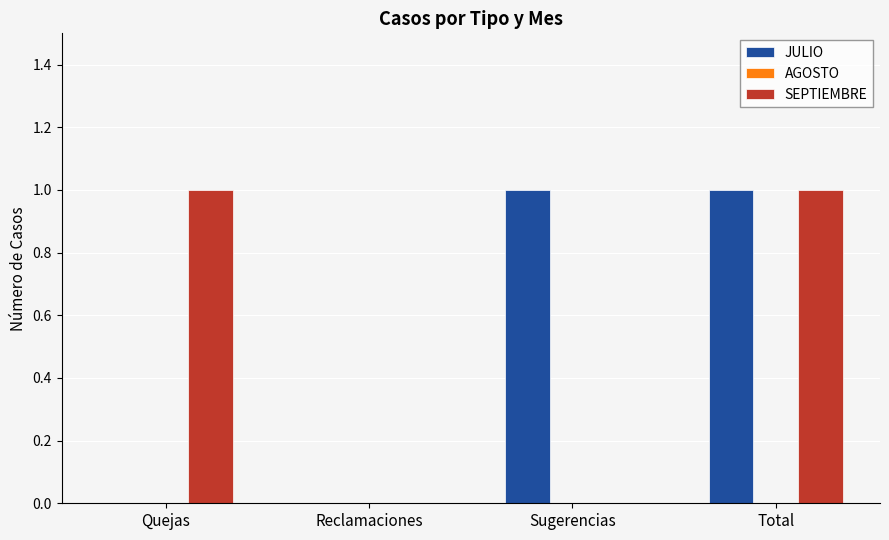

At which category is the sum across all series the highest?

Total